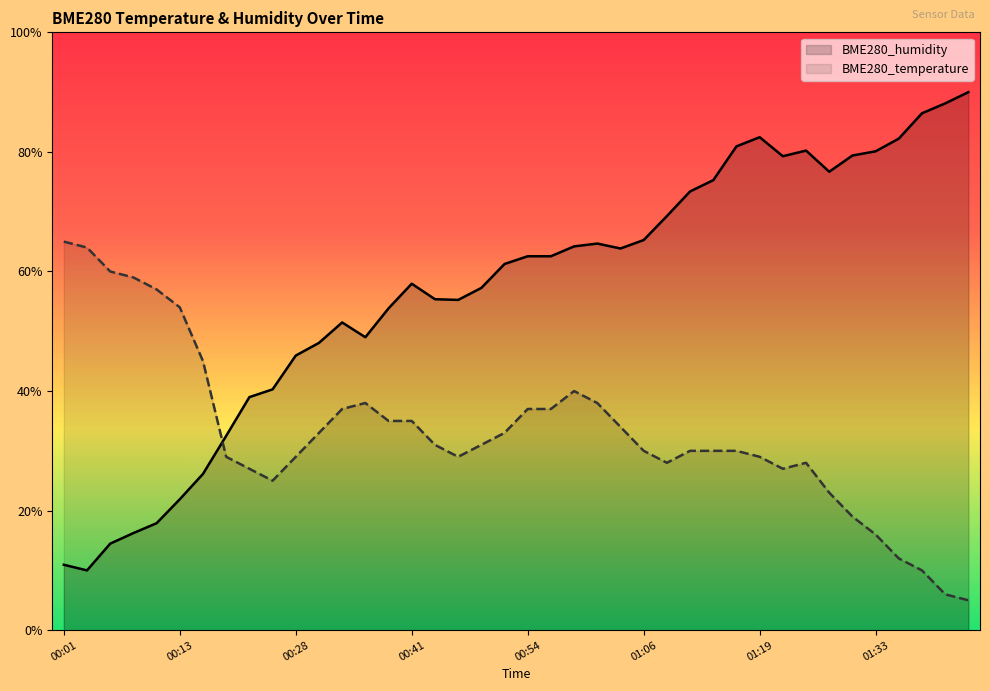

What is the difference between the maximum and minimum values in the BME280_humidity series?

80.0